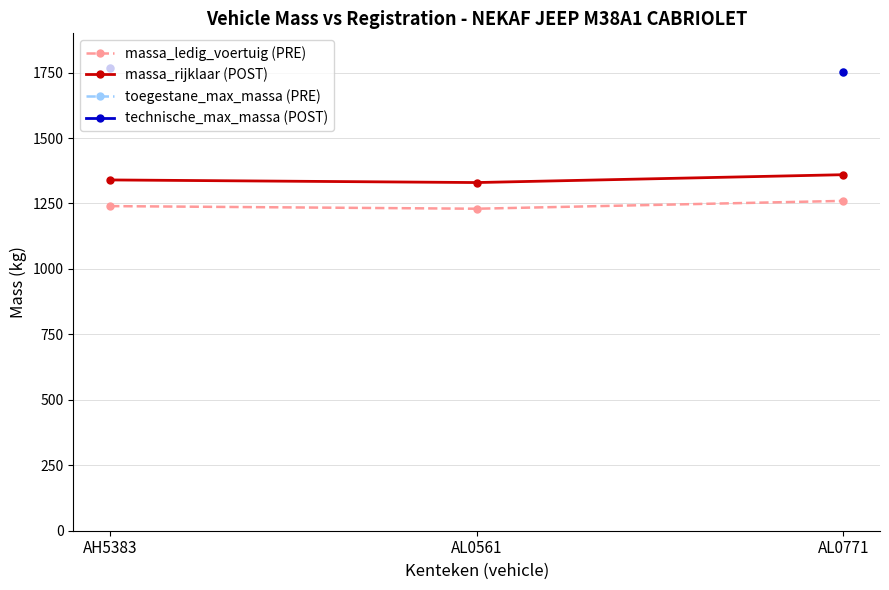

What is the approximate value of toegestane_max_massa (PRE) at AH5383?

1768.0